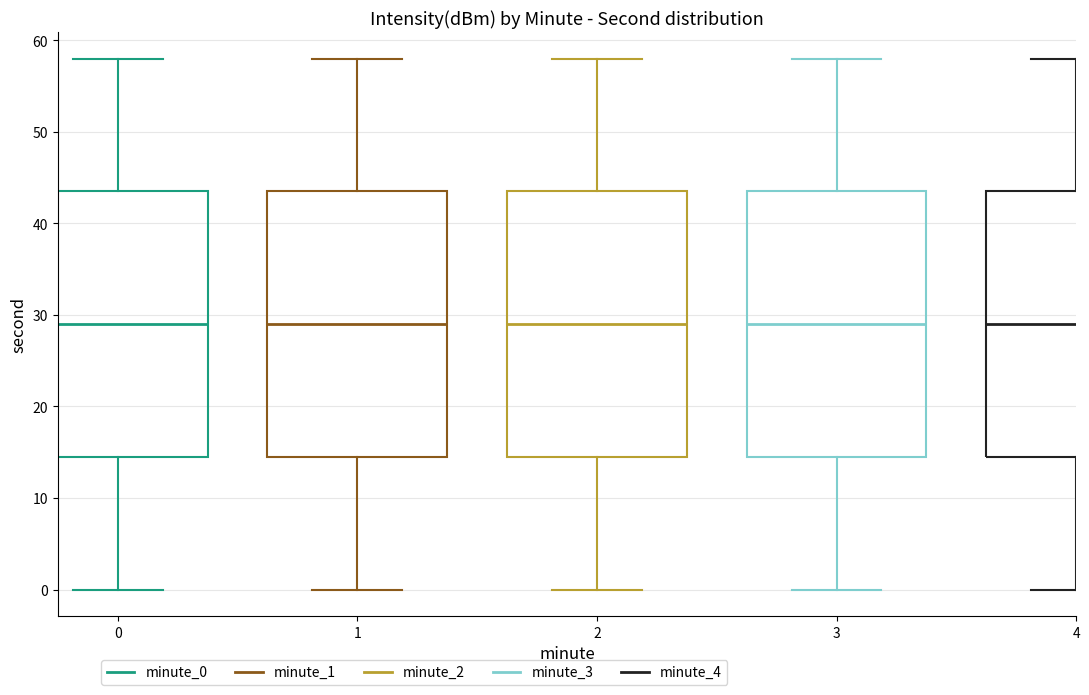

Reading left to right, transcribe this box plot: for each box, give where its median line is, the range the box spans, and where its two whiskers end, as read against the y-axis. The values are not printed on the chart, so give them approximately, as read against the axis.

0: median 29, box 15 to 44, whiskers 0 to 58
1: median 29, box 15 to 44, whiskers 0 to 58
2: median 29, box 15 to 44, whiskers 0 to 58
3: median 29, box 15 to 44, whiskers 0 to 58
4: median 29, box 15 to 44, whiskers 0 to 58